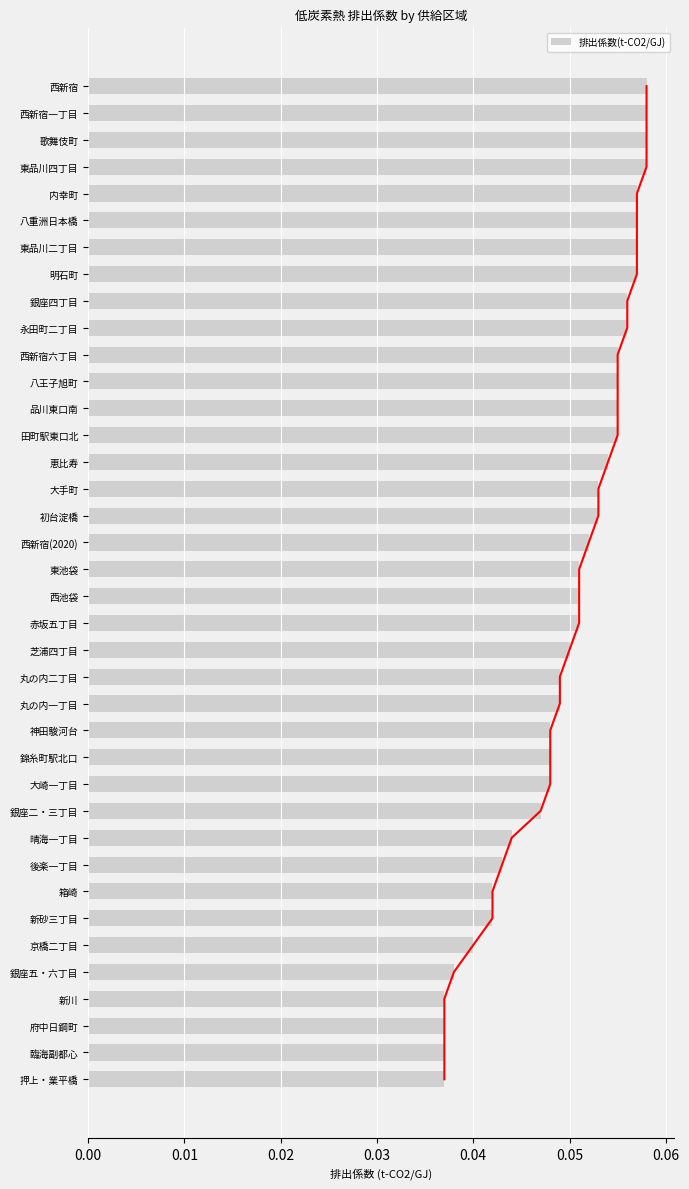

How many bars are there in total?

38